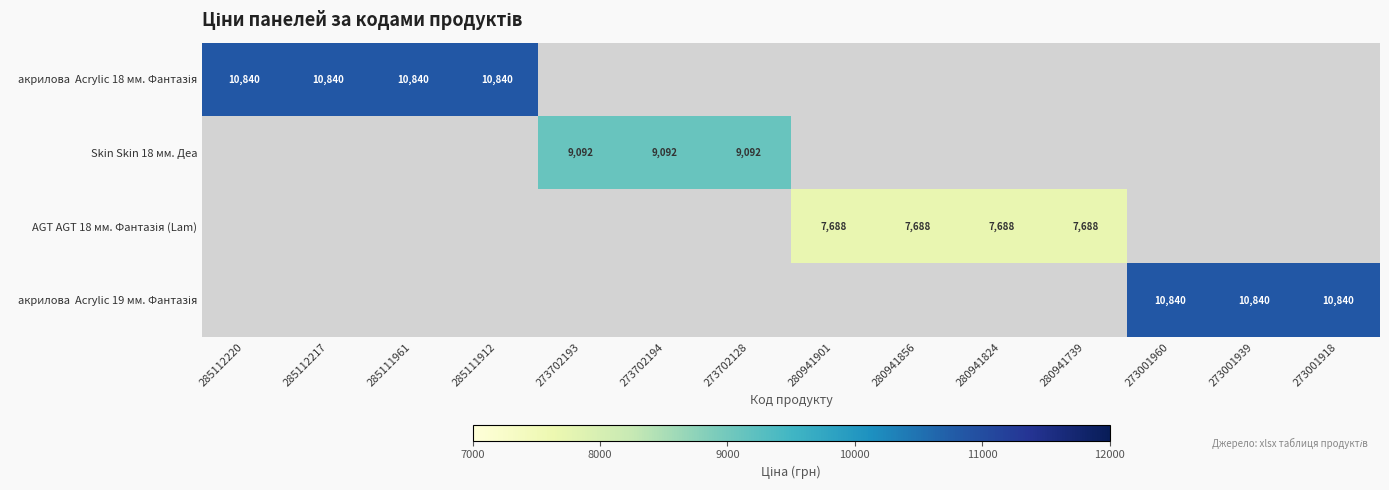

How many distinct data groups are displayed?

4